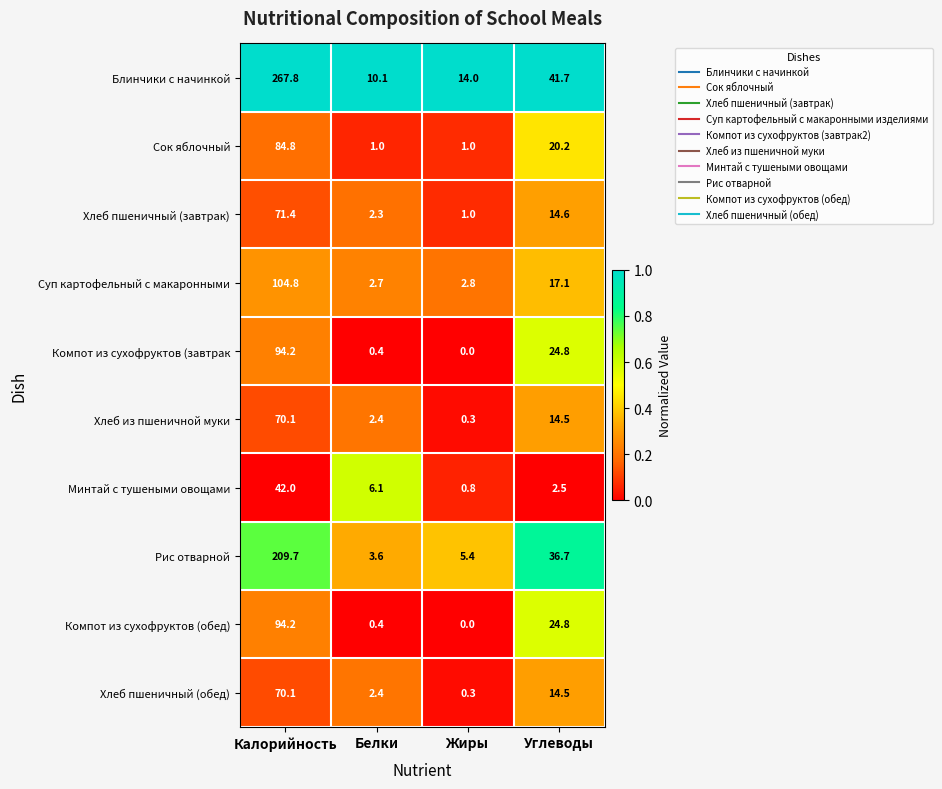

The value of Суп картофельный с макаронными at Белки is 4.4. True or false?

False